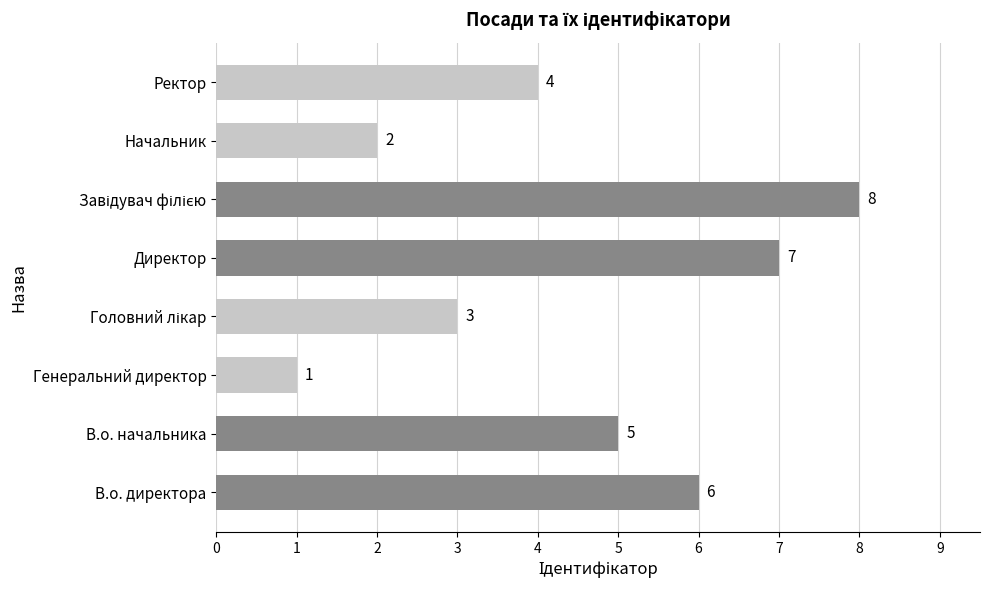

What is the sum of all values?

36